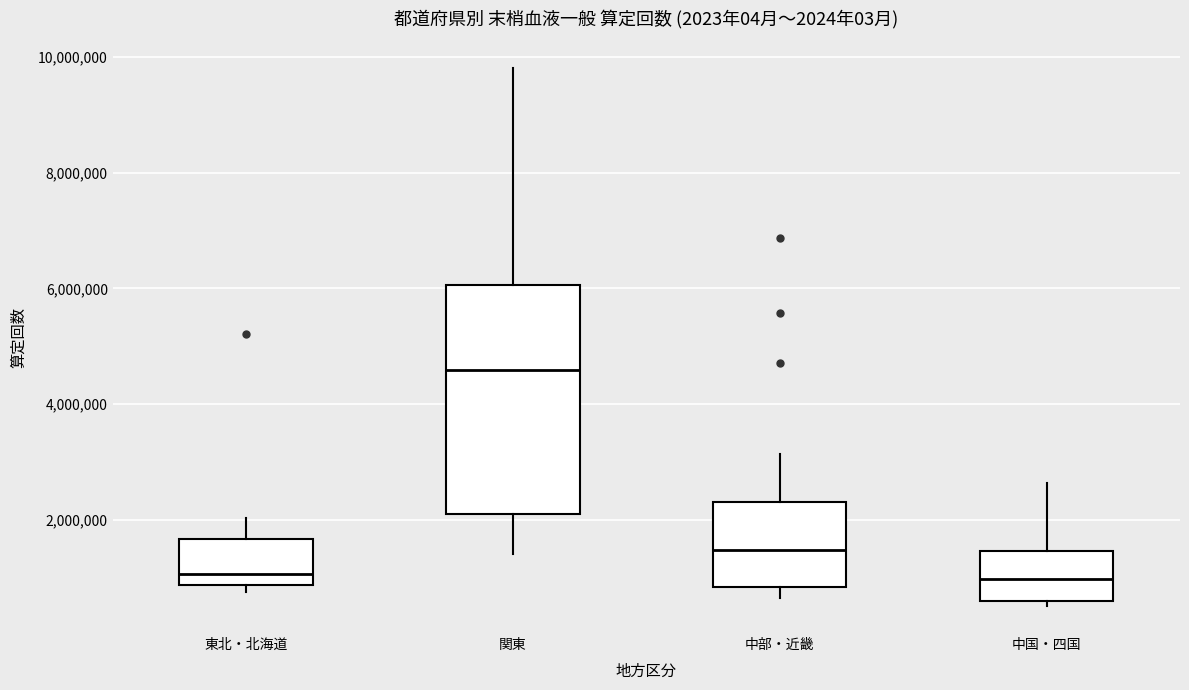

Which box is the tallest, from its lower edge to its upper edge?

関東